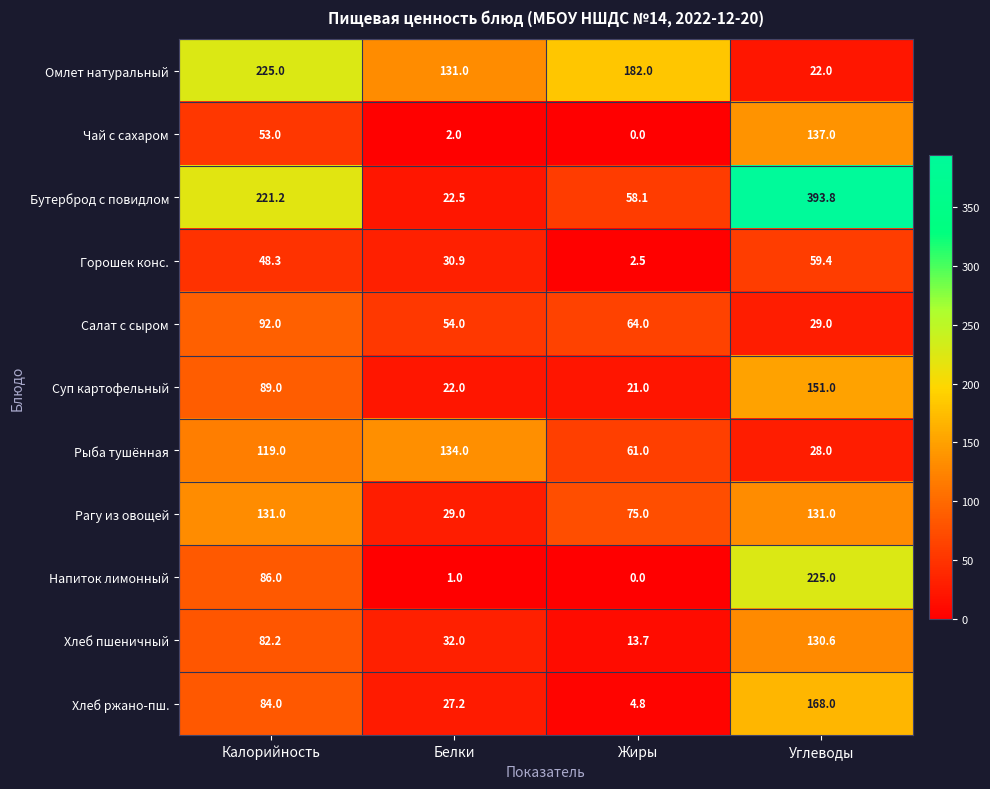

Rank the categories by Напиток лимонный value from lowest to highest.

Жиры, Белки, Калорийность, Углеводы